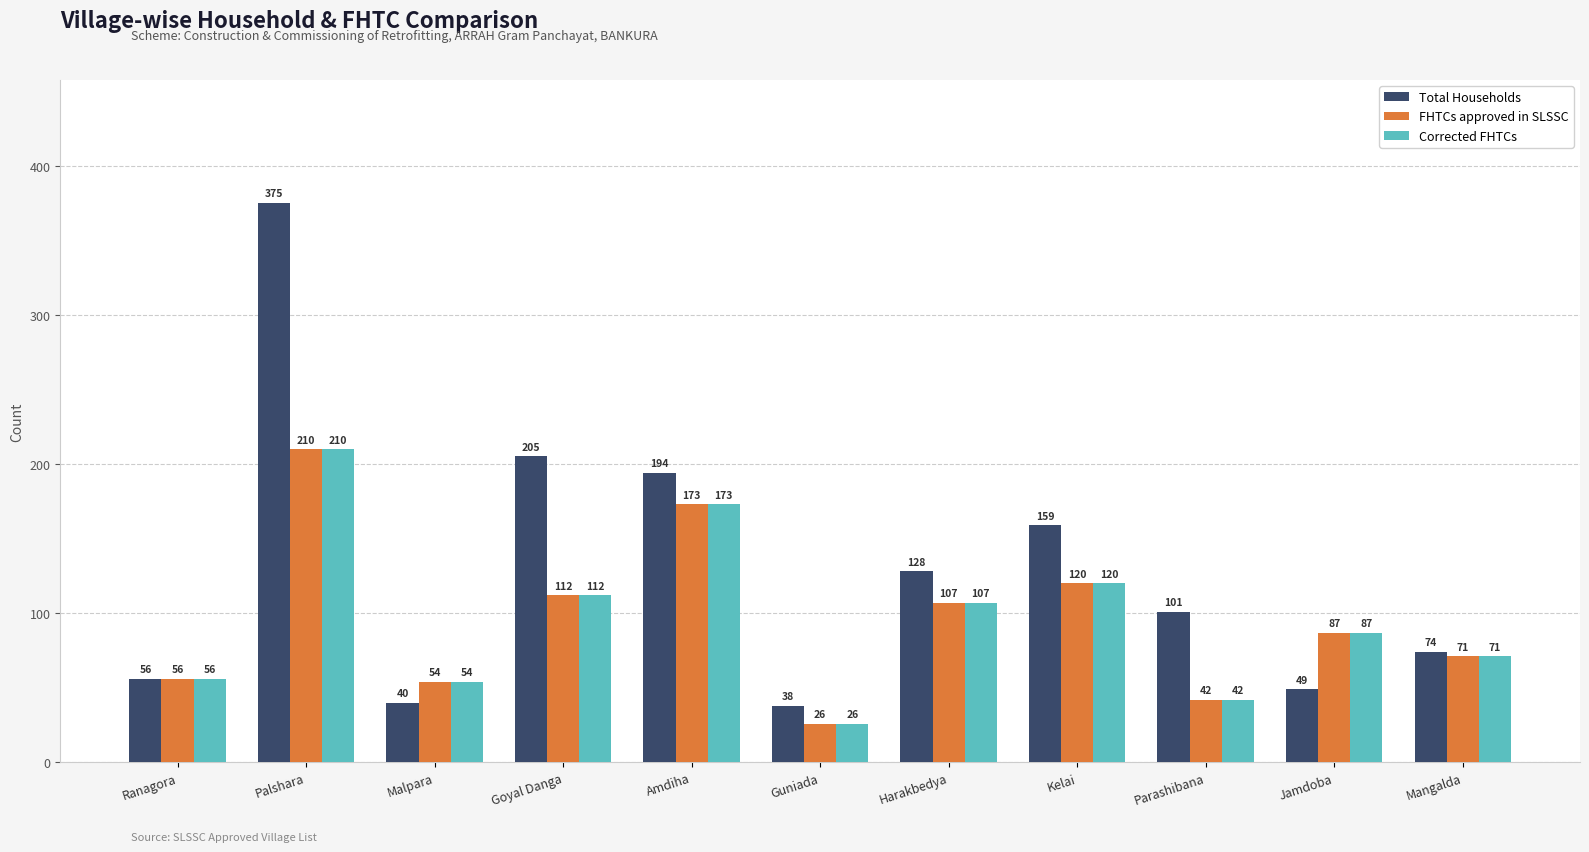

Rank the categories by FHTCs approved in SLSSC value from highest to lowest.

Palshara, Amdiha, Kelai, Goyal Danga, Harakbedya, Jamdoba, Mangalda, Ranagora, Malpara, Parashibana, Guniada